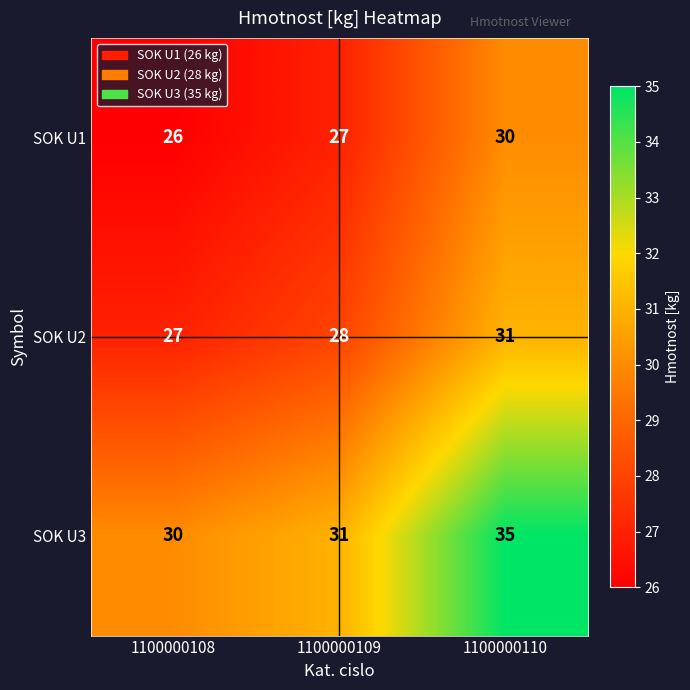

Is it true that SOK U2 equals 27 at 1100000108?

True